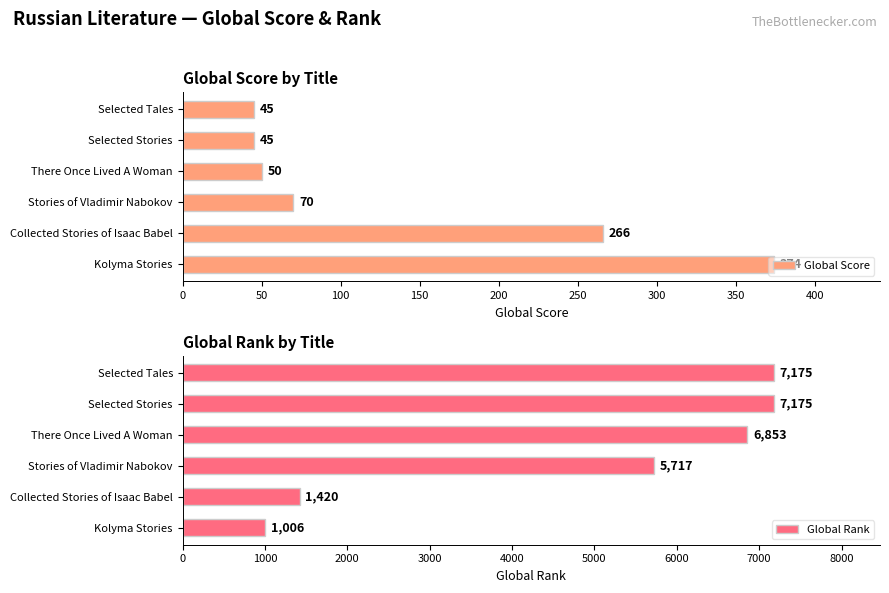

Where is Global Score nearest to the value 209?

Collected Stories of Isaac Babel